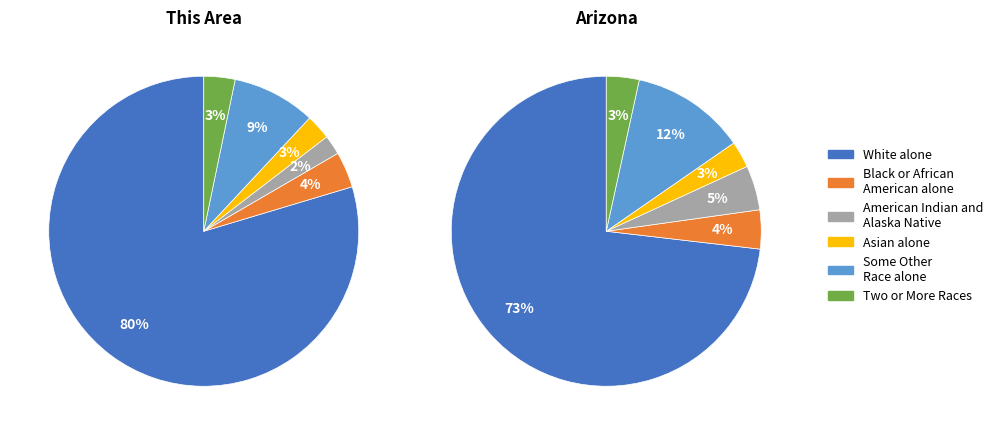

Is there any slice that represents more than half of the pie?

Yes